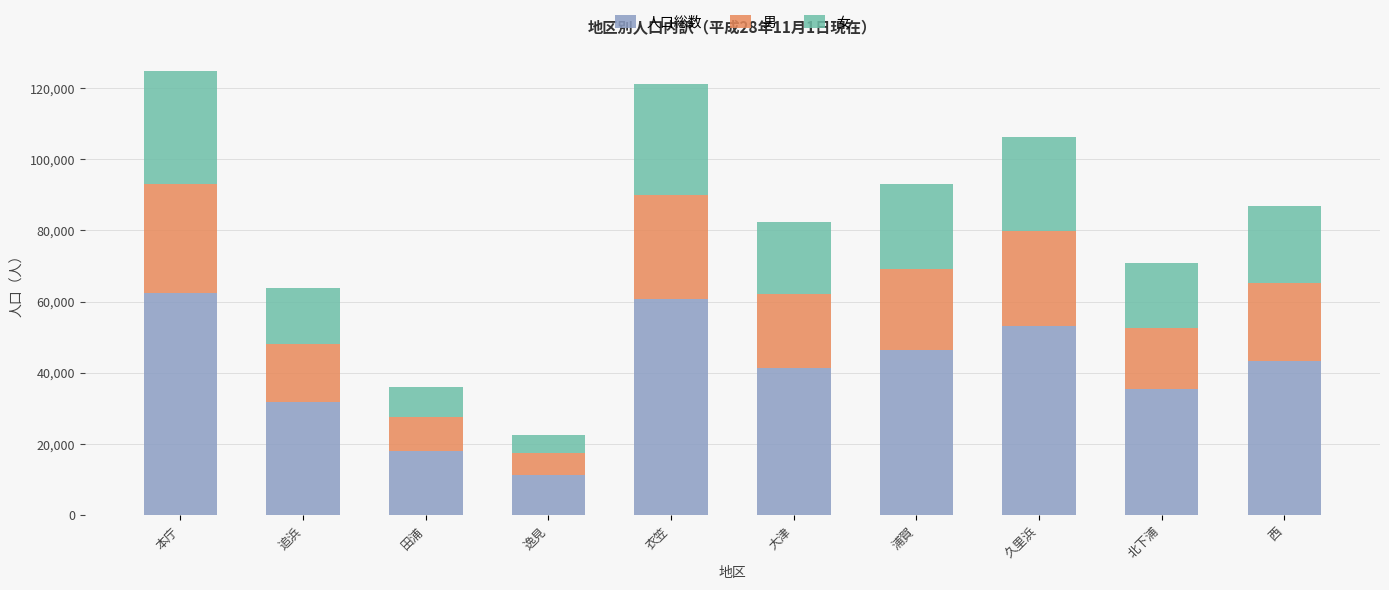

How many bars are there in total?

10